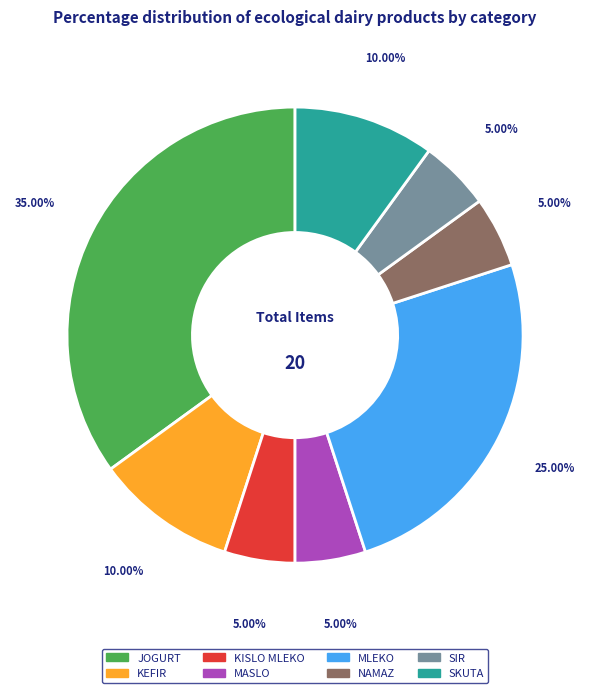

To the nearest percent, what portion does MLEKO represent?

25%